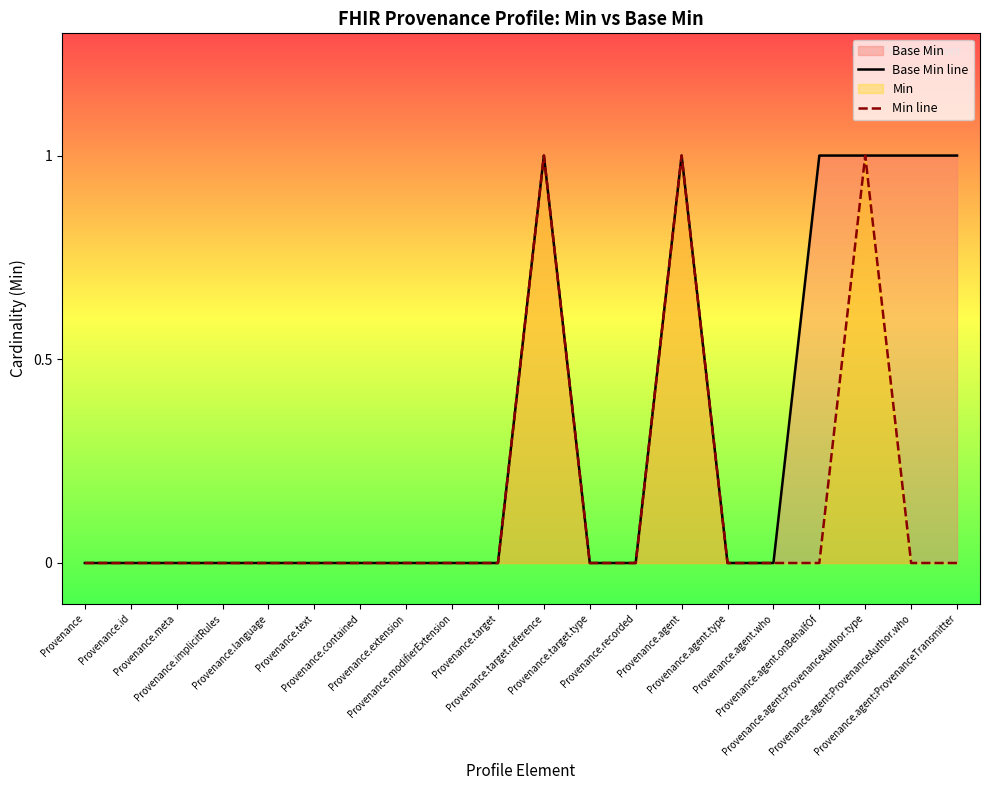

What is the label of the 3rd point from the left?

Provenance.meta